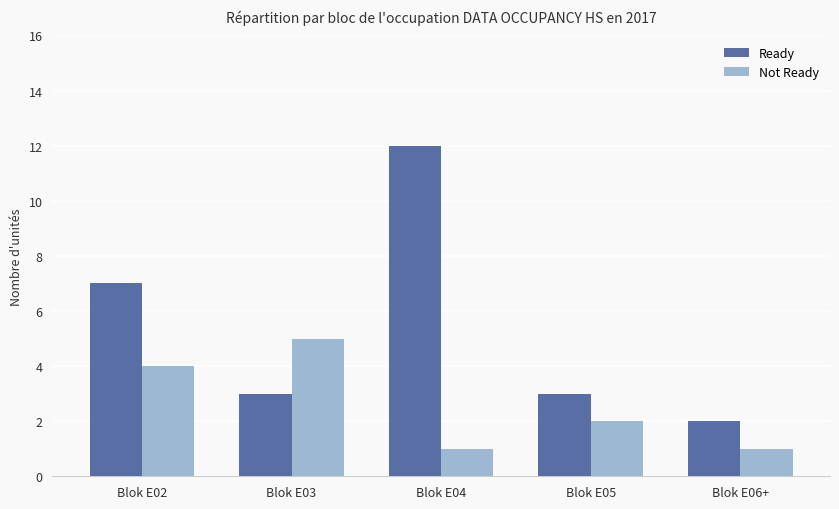

The value of Ready at Blok E05 is 3. True or false?

True